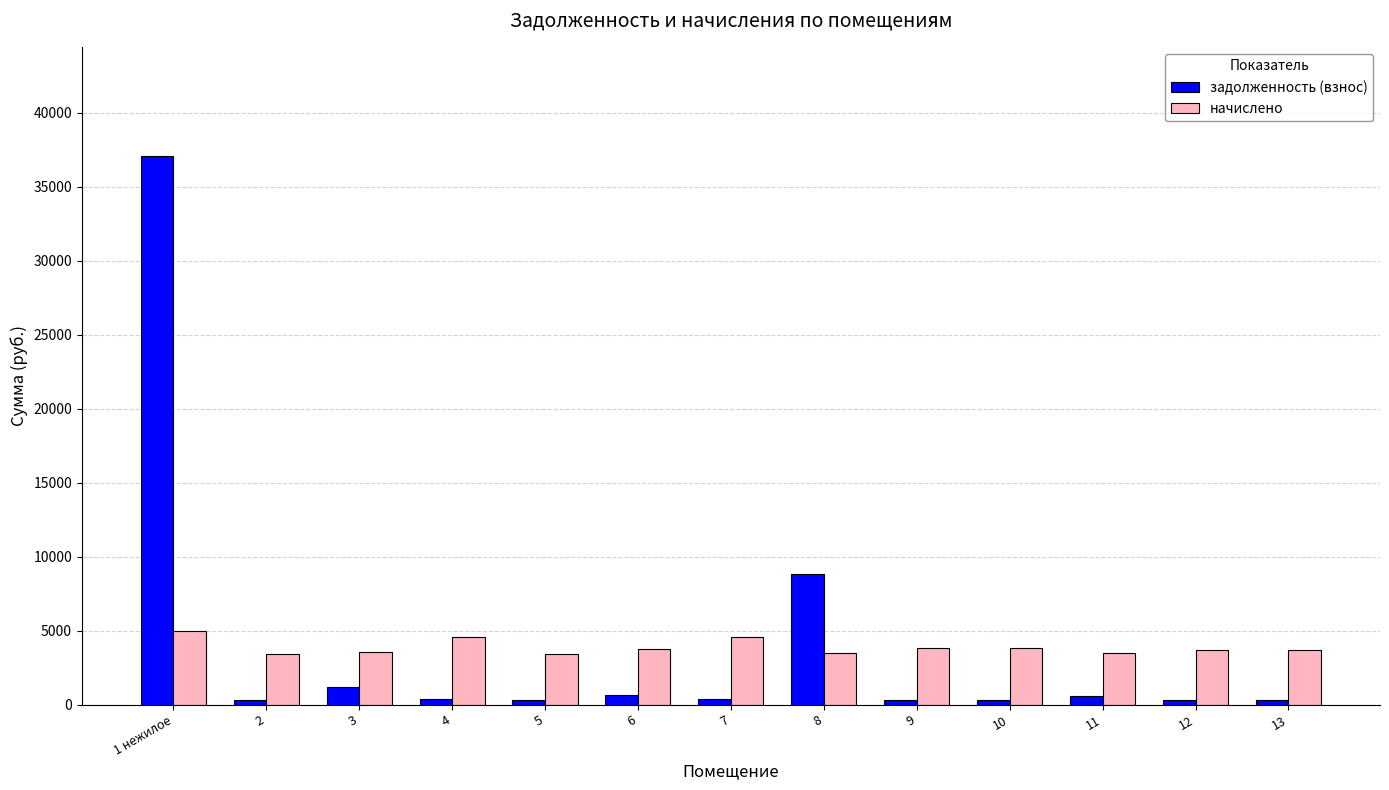

Where is задолженность (взнос) nearest to the value 18670?

8